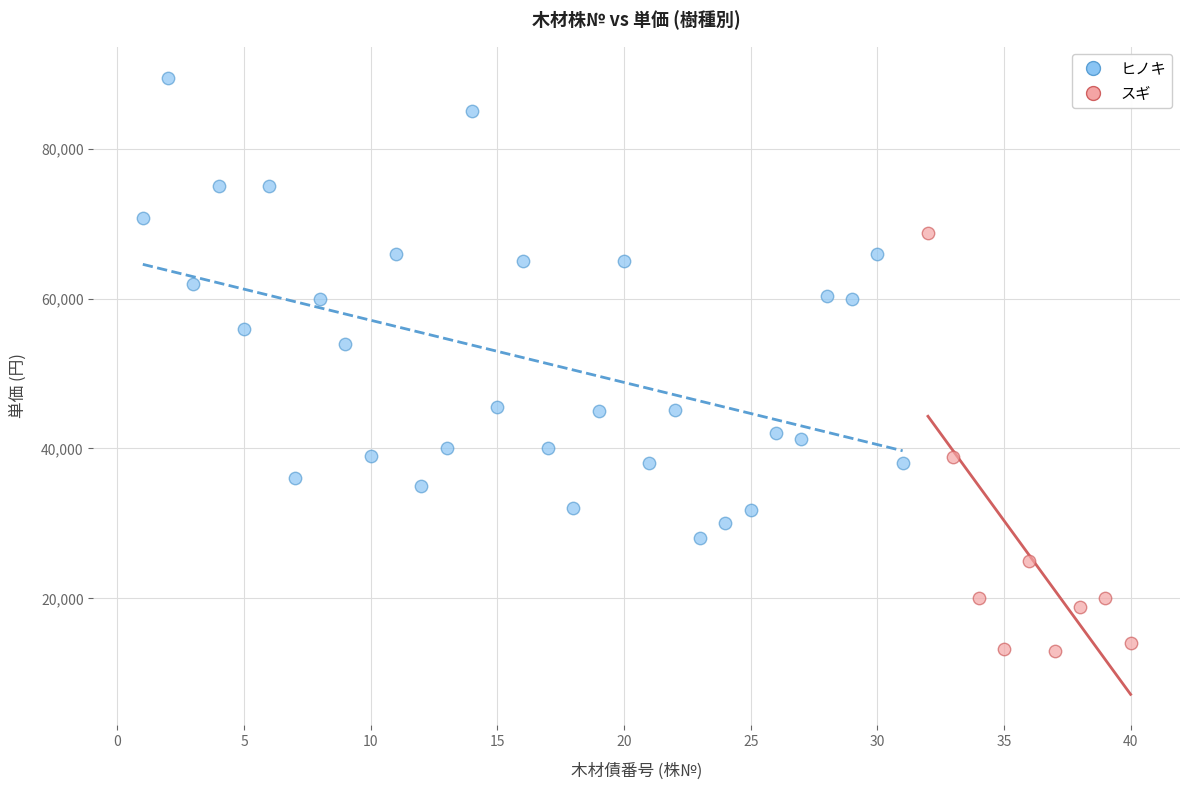

Which series has the widest spread of Y values?

ヒノキ